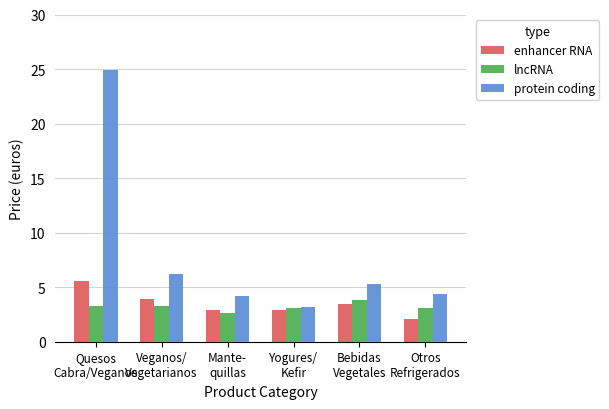

Rank the series by their maximum value, from lowest to highest.

lncRNA, enhancer RNA, protein coding